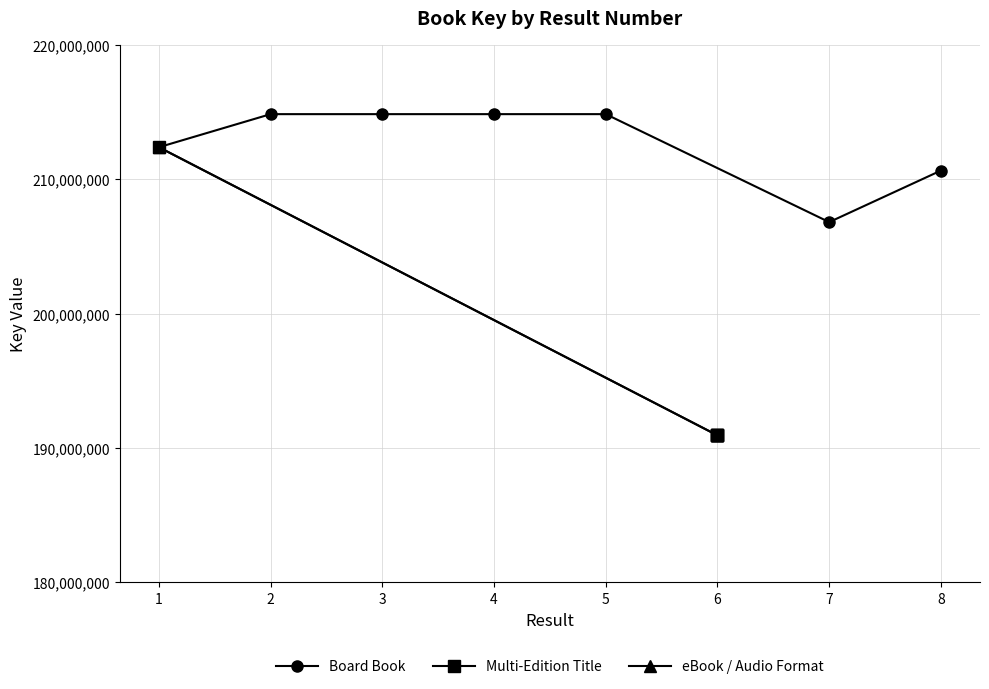

The value at 6 is 350879624. True or false?

False